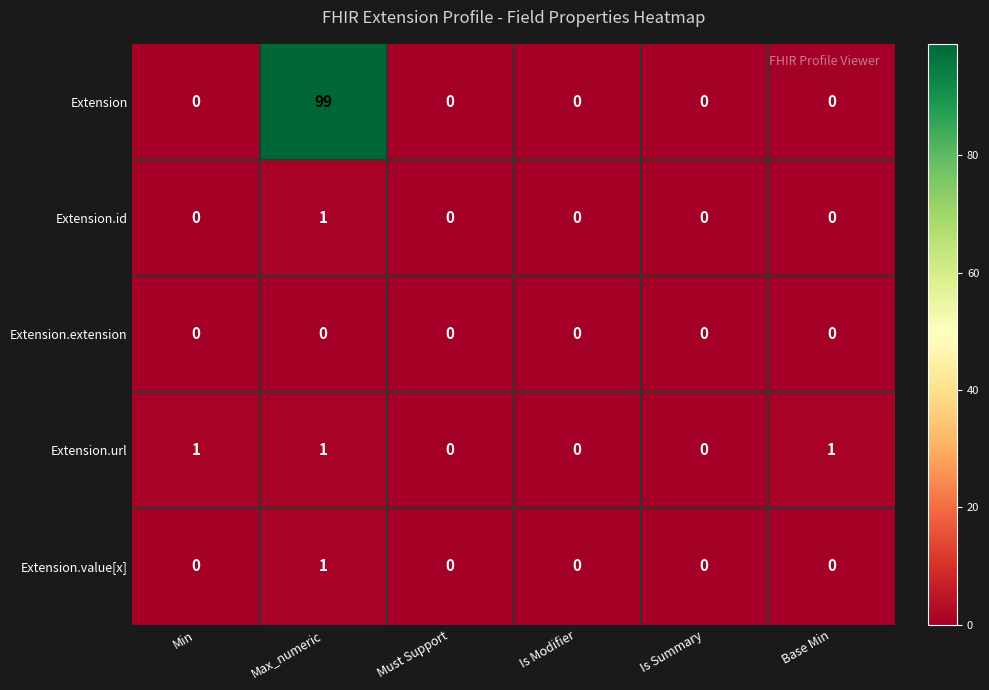

At which label does Extension.value[x] reach its peak?

Max_numeric